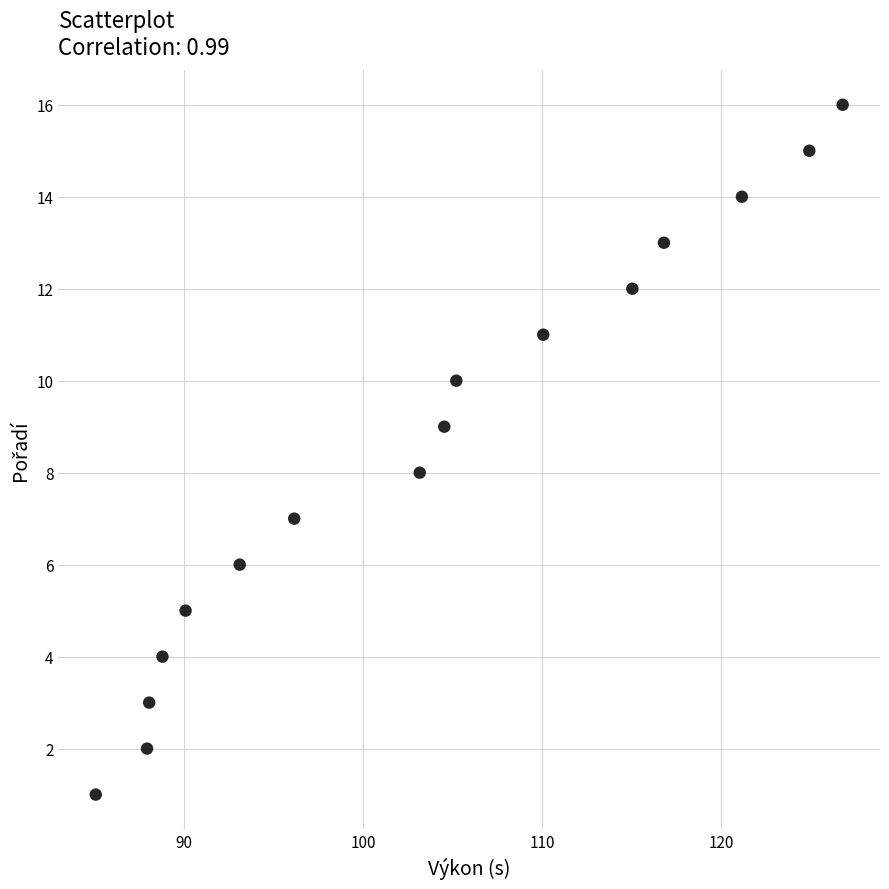

What is the range of Y values (max minus min)?

15